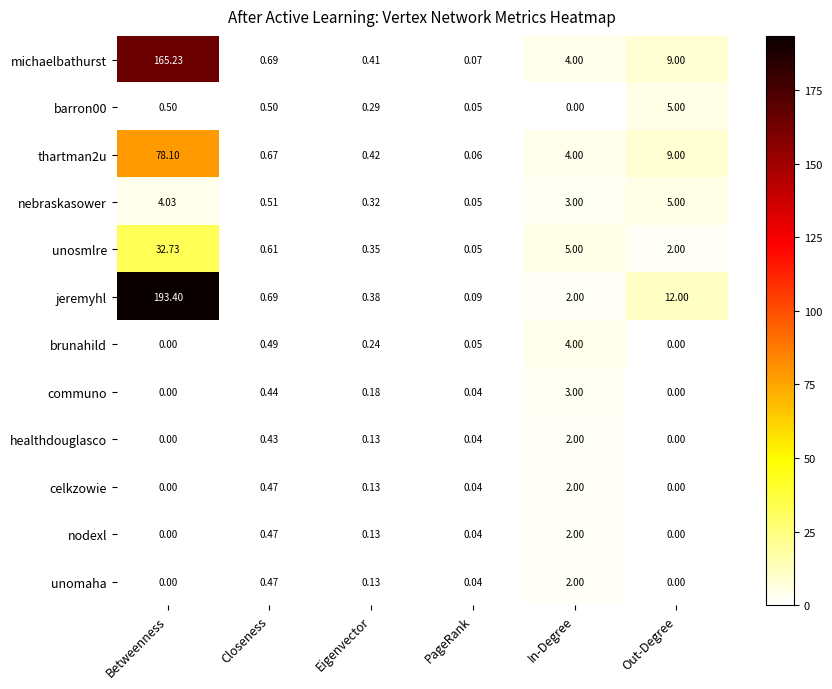

Which series changed the most between In-Degree and Out-Degree?

jeremyhl